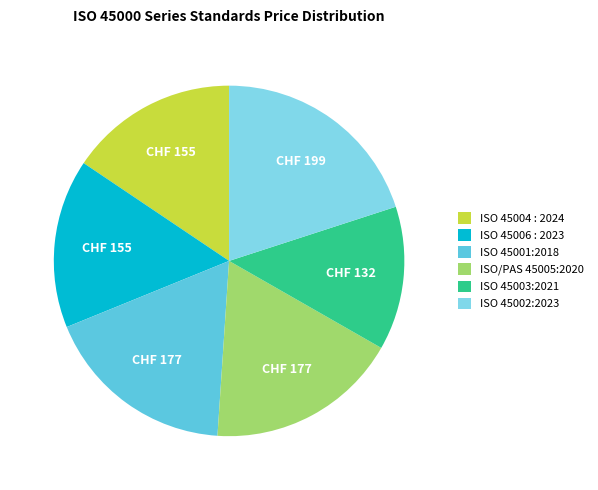

What is the largest slice in the pie chart?

ISO 45002:2023